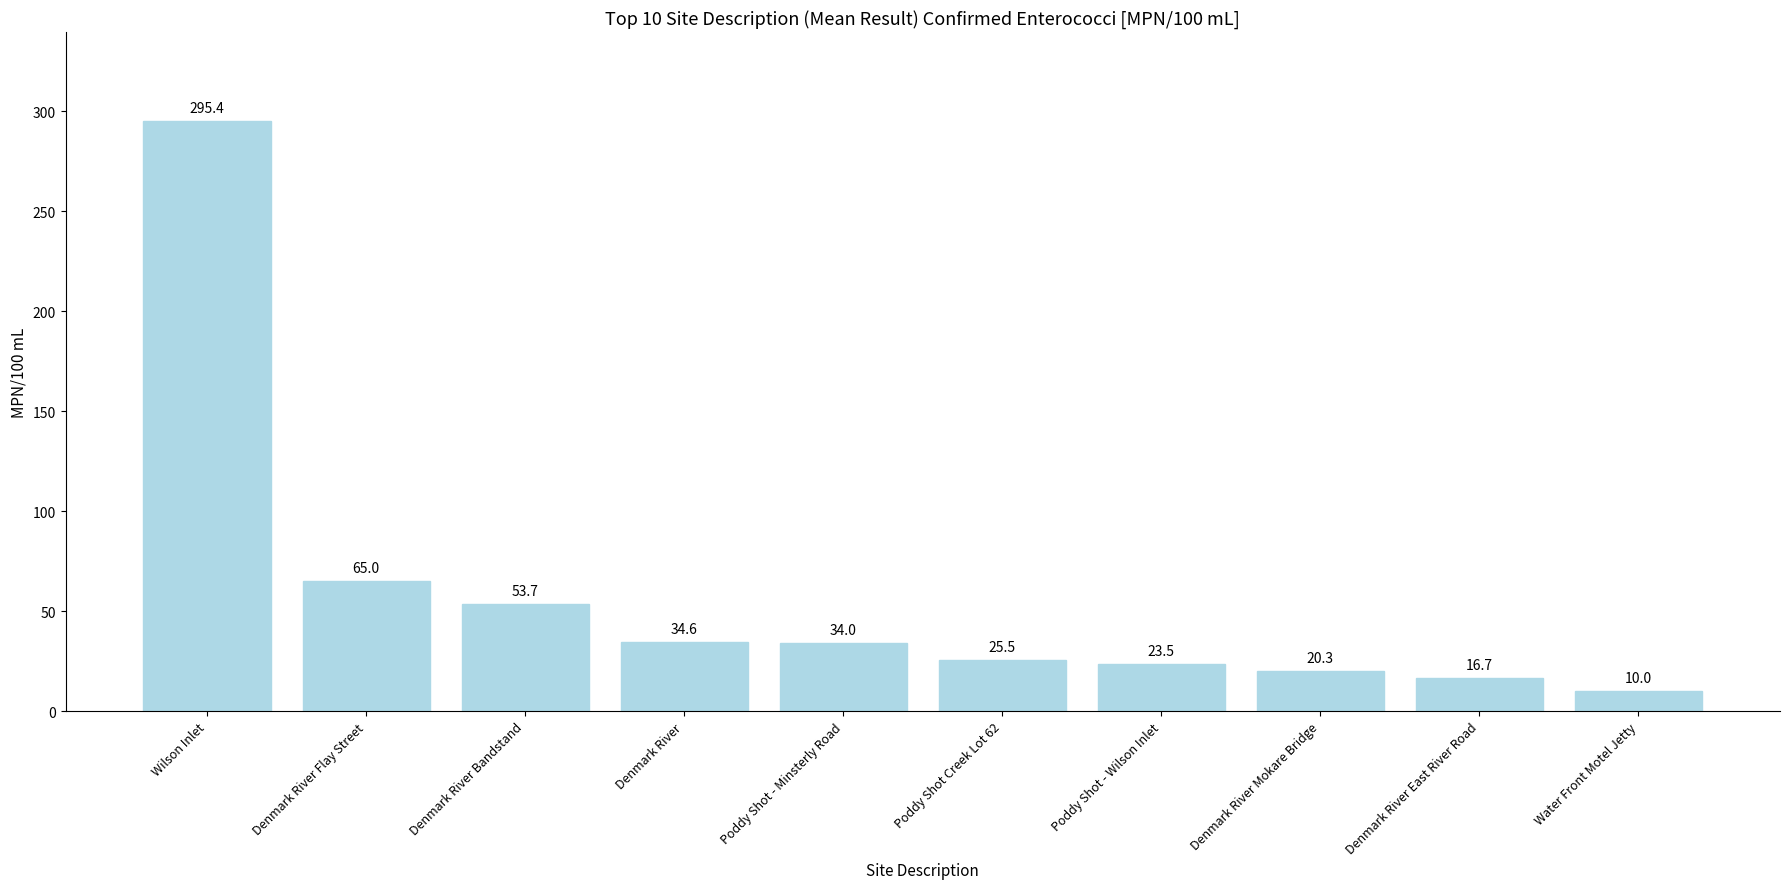

What is the difference between the second highest and minimum values?

55.0